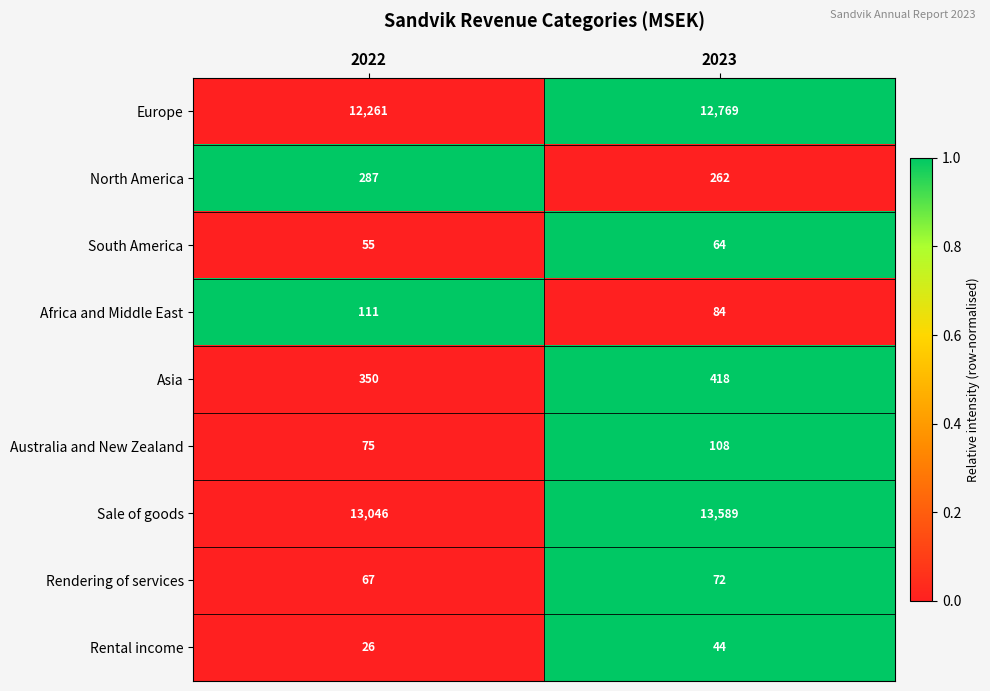

What is the average value of the Australia and New Zealand series?

92